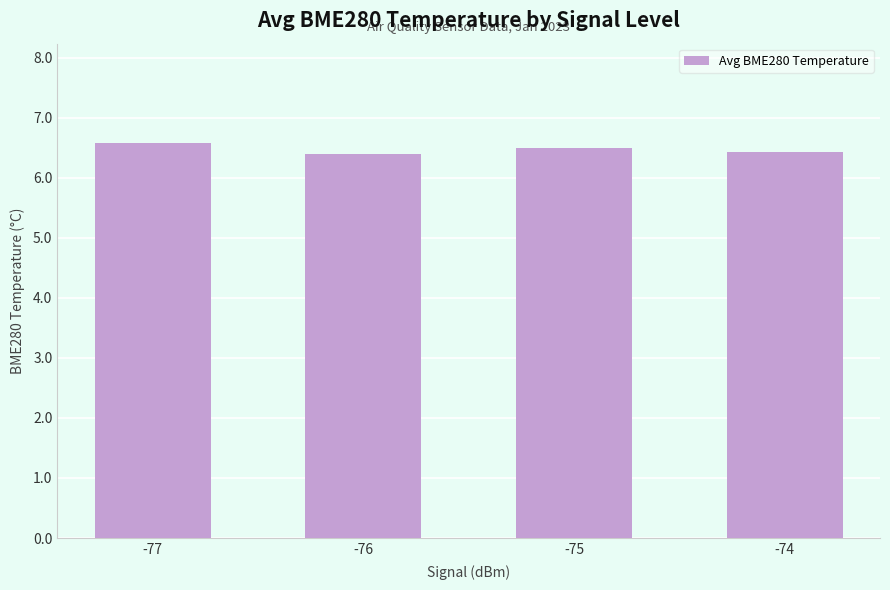

What is the difference between the values at -76 and -77?

0.2